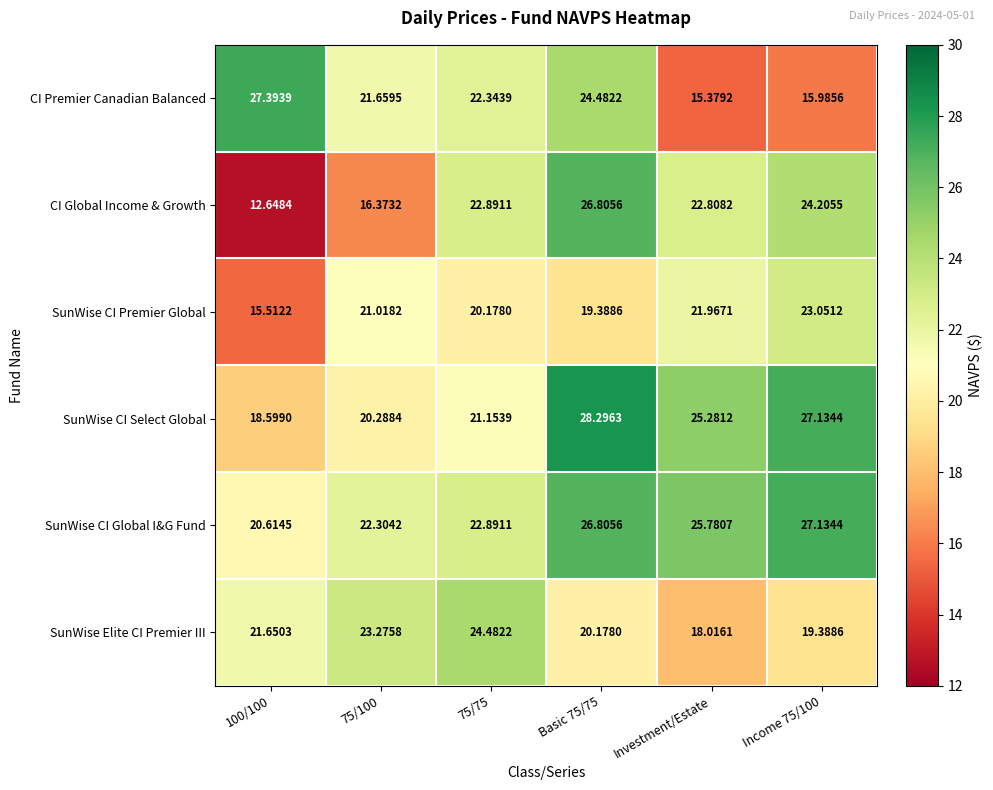

Count the number of data series in this chart.

6